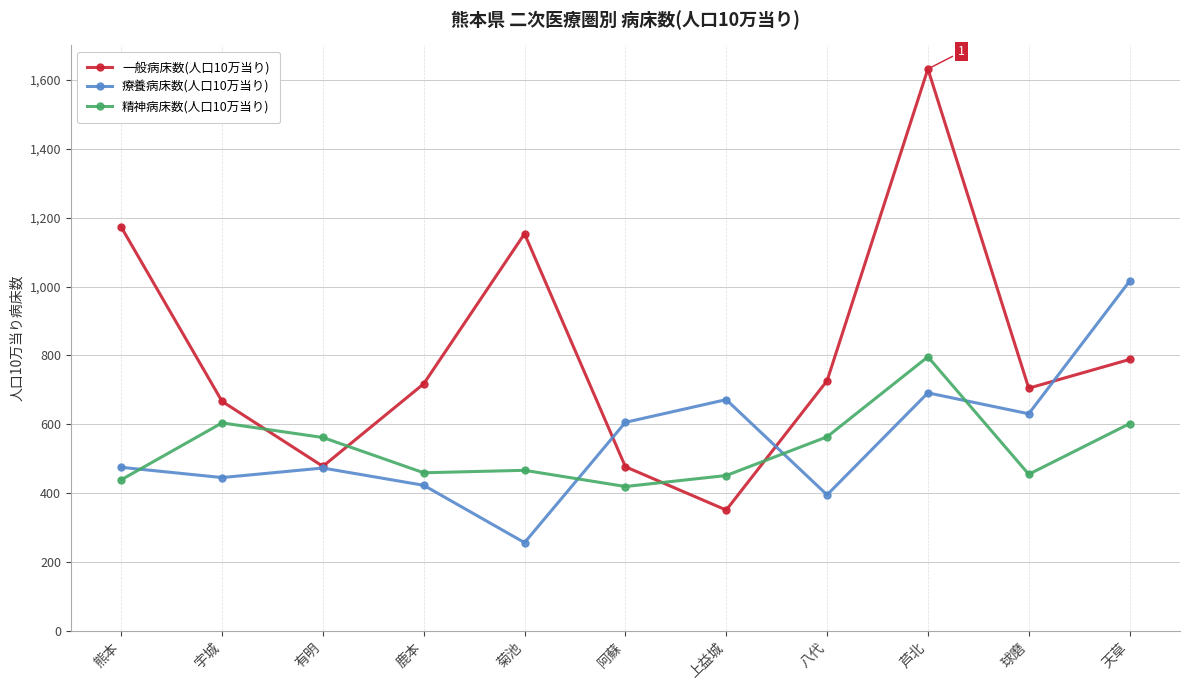

How many values in the 精神病床数(人口10万当り) series exceed 466?

6